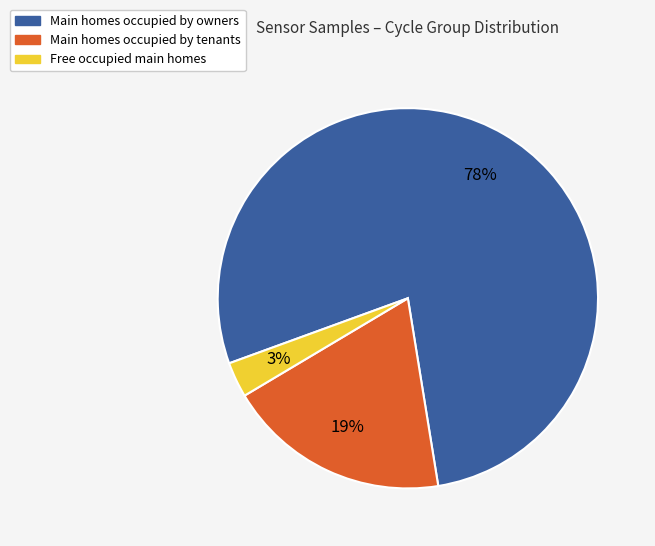

To the nearest percent, what is the difference between the largest and smallest slice percentages?

75%